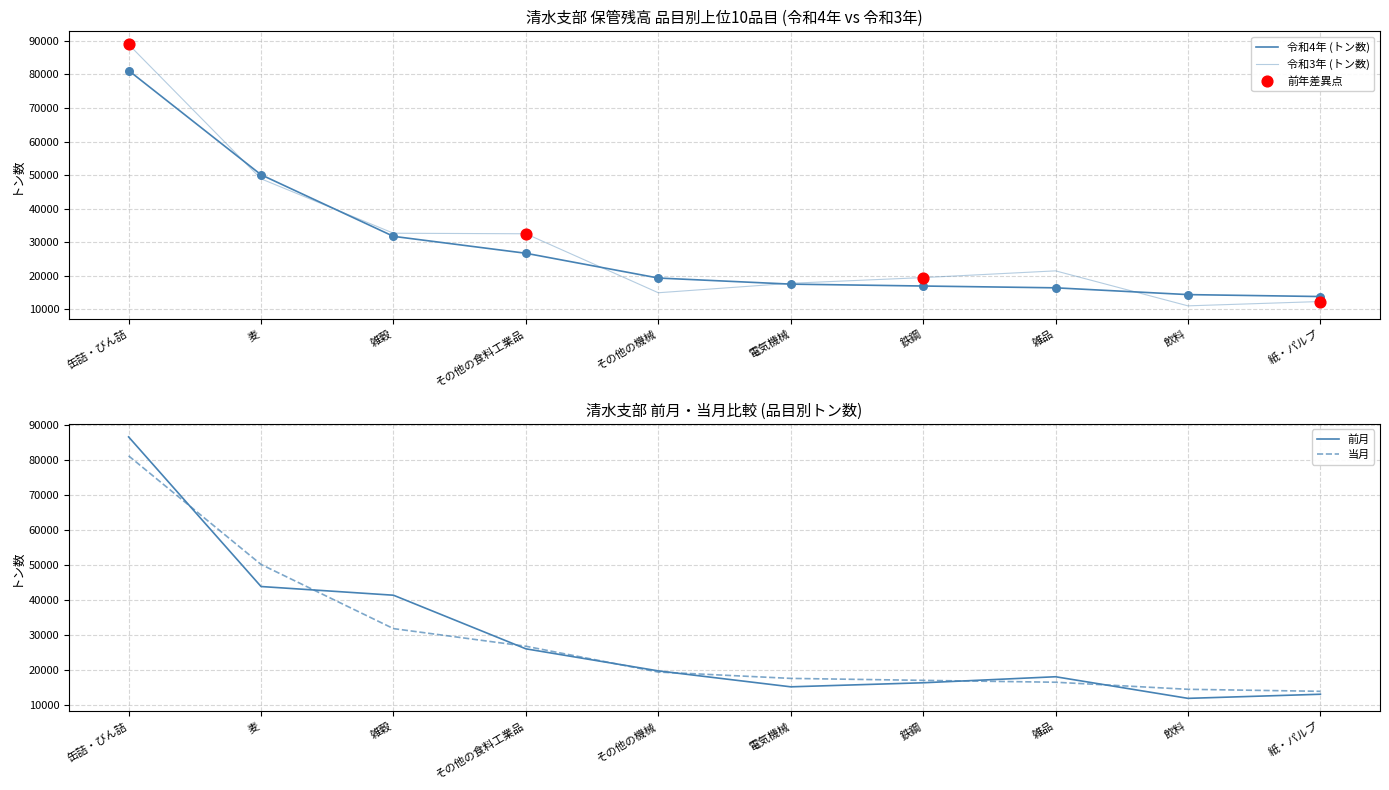

Which series has the largest total across all categories?

令和3年